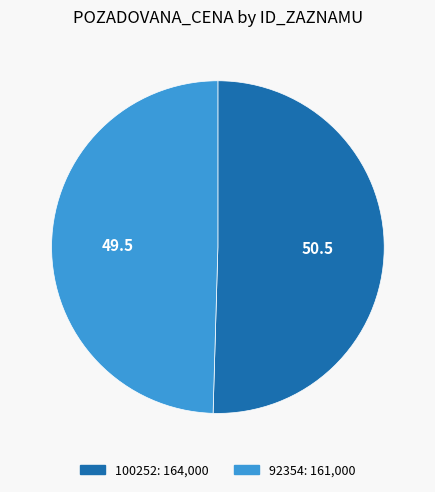

Which category has the smallest portion of the pie?

92354